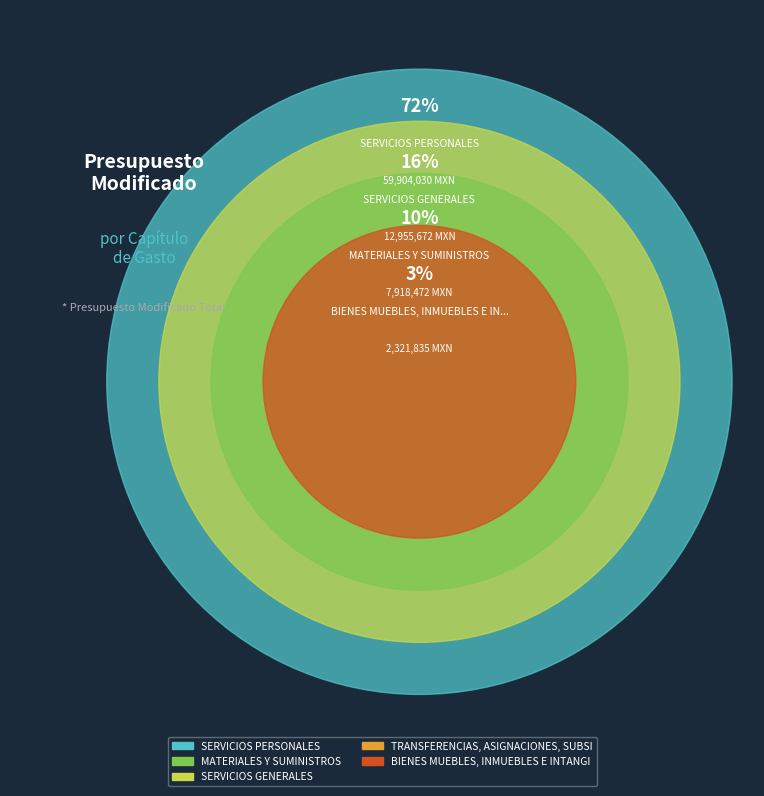

To the nearest percent, what is the combined percentage of MATERIALES Y SUMINISTROS and SERVICIOS PERSONALES?

81%